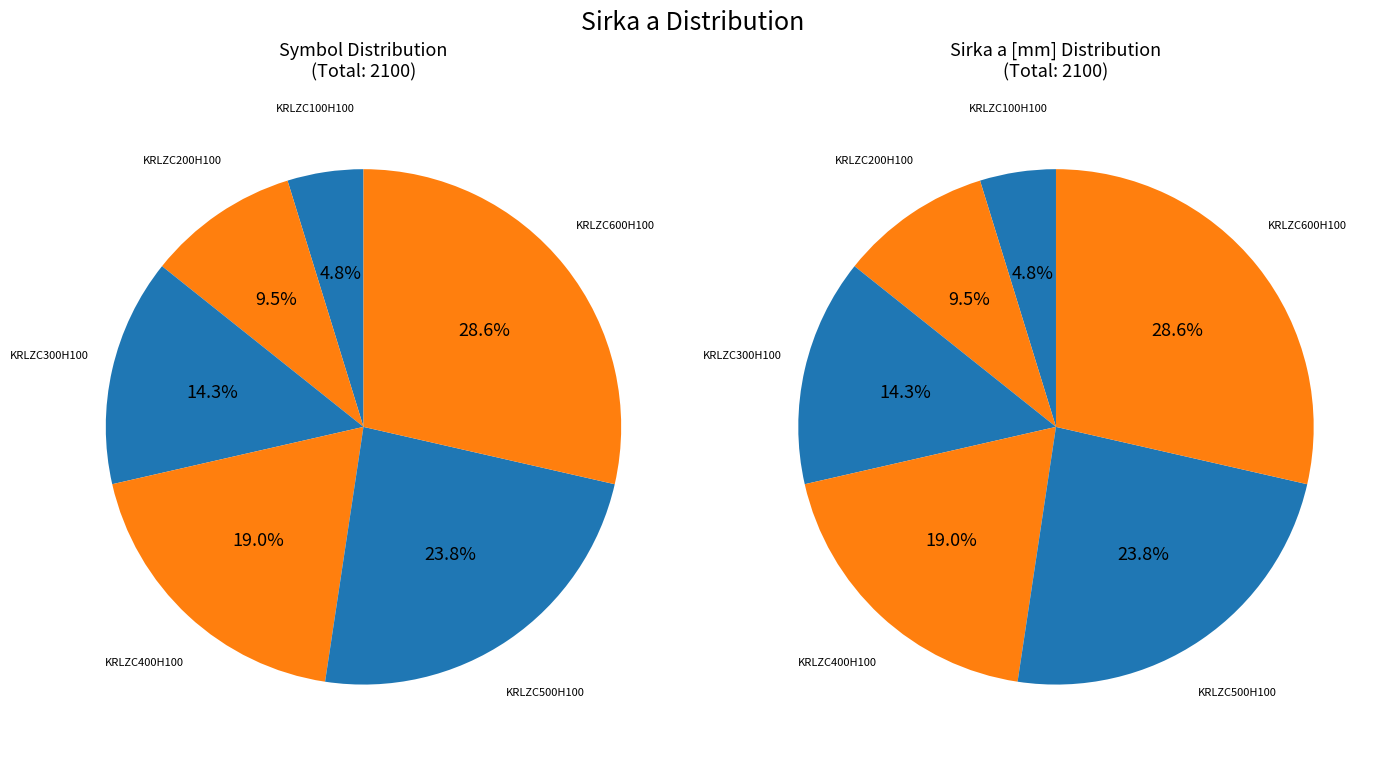

Is KRLZC500H100 the majority of the pie?

No